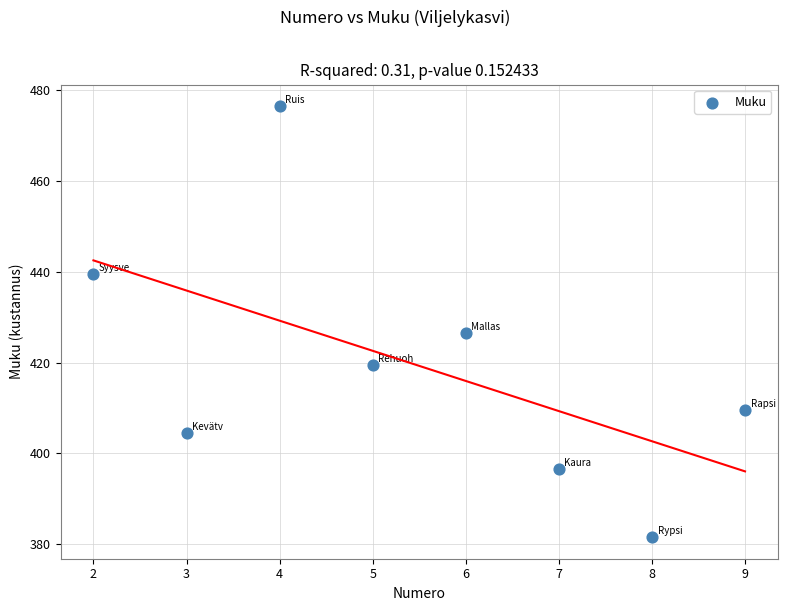

What is the range of Y values (max minus min)?

95.0